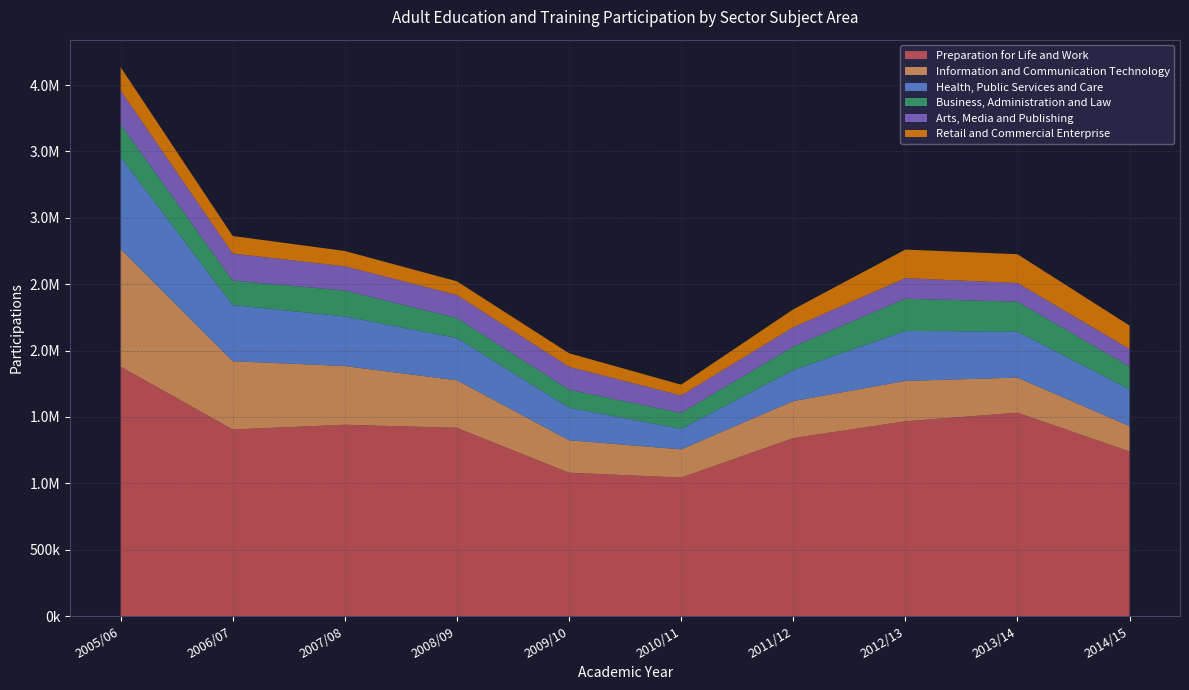

Reading left to right, list all the values displayed in this chart.

Preparation for Life and Work: 2005/06=1878840	2006/07=1405250	2007/08=1440850	2008/09=1417740	2009/10=1079610	2010/11=1043030	2011/12=1340230	2012/13=1467110	2013/14=1531760	2014/15=1240050
Information and Communication Technology: 2005/06=885760	2006/07=514280	2007/08=442480	2008/09=358040	2009/10=244840	2010/11=212400	2011/12=278720	2012/13=304060	2013/14=264290	2014/15=190580
Health, Public Services and Care: 2005/06=692940	2006/07=422940	2007/08=373320	2008/09=318250	2009/10=245190	2010/11=154700	2011/12=233640	2012/13=376630	2013/14=346480	2014/15=276710
Business, Administration and Law: 2005/06=246490	2006/07=184490	2007/08=195020	2008/09=150940	2009/10=135030	2010/11=119660	2011/12=176400	2012/13=242350	2013/14=225570	2014/15=172390
Arts, Media and Publishing: 2005/06=254760	2006/07=203550	2007/08=182930	2008/09=173160	2009/10=172760	2010/11=131270	2011/12=146330	2012/13=154850	2013/14=140640	2014/15=131810
Retail and Commercial Enterprise: 2005/06=176150	2006/07=132410	2007/08=115230	2008/09=103150	2009/10=102200	2010/11=81690	2011/12=134710	2012/13=215470	2013/14=216710	2014/15=176360